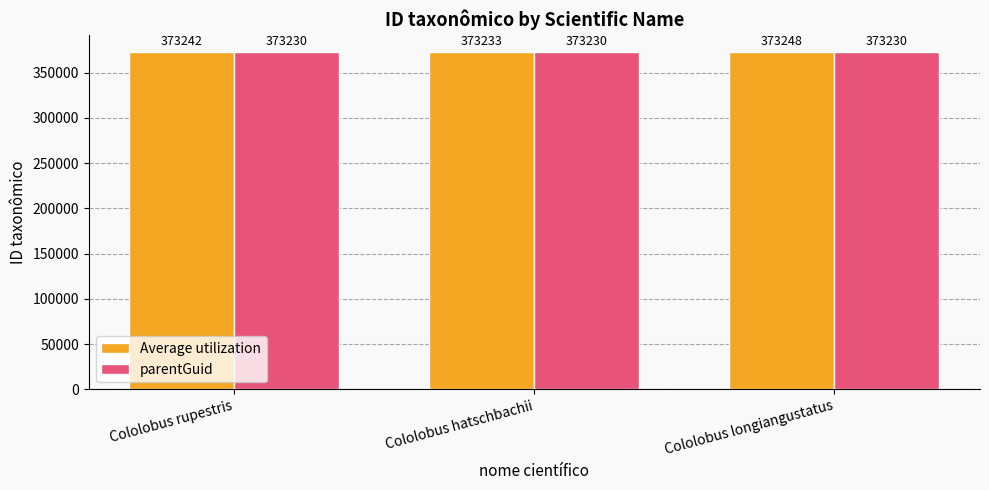

Which series changed the most between Cololobus hatschbachii and Cololobus longiangustatus?

Average utilization